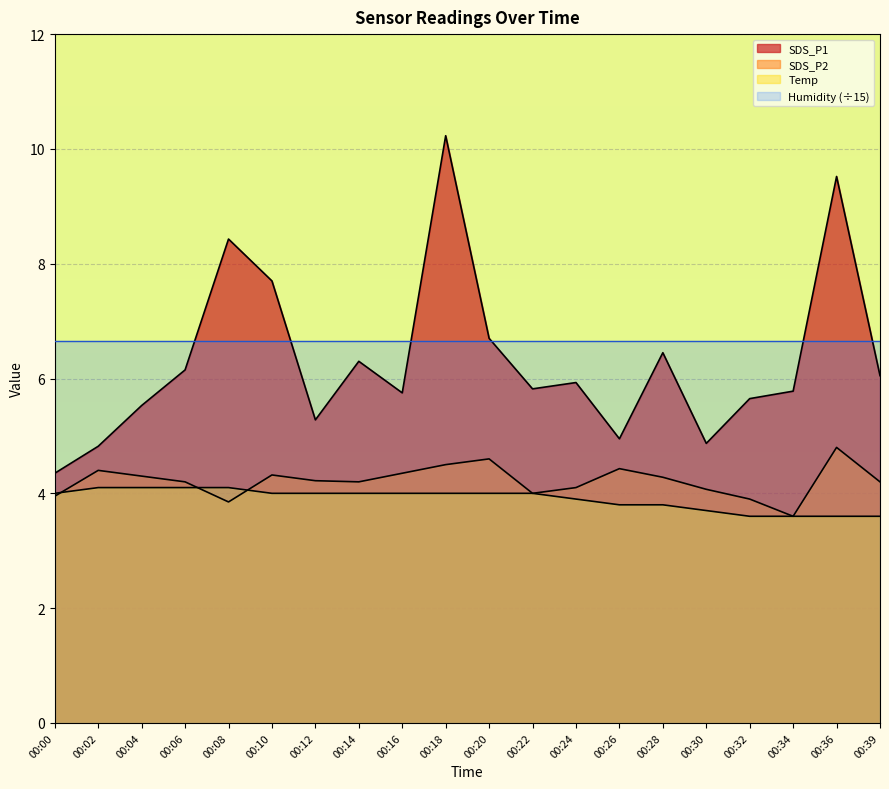

True or false: SDS_P2 and SDS_P1 intersect in this chart.

False